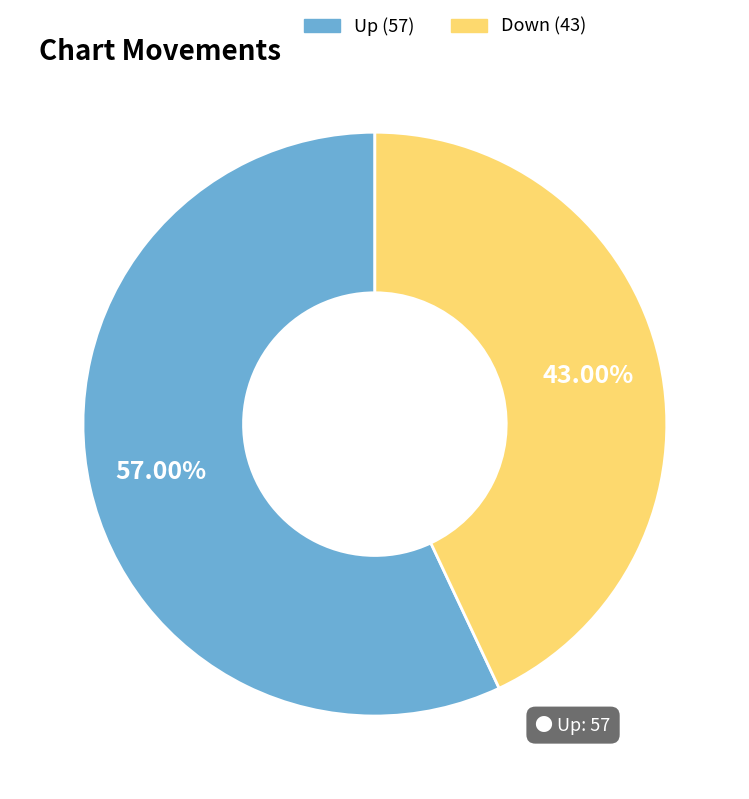

Is there any slice that represents more than half of the pie?

Yes